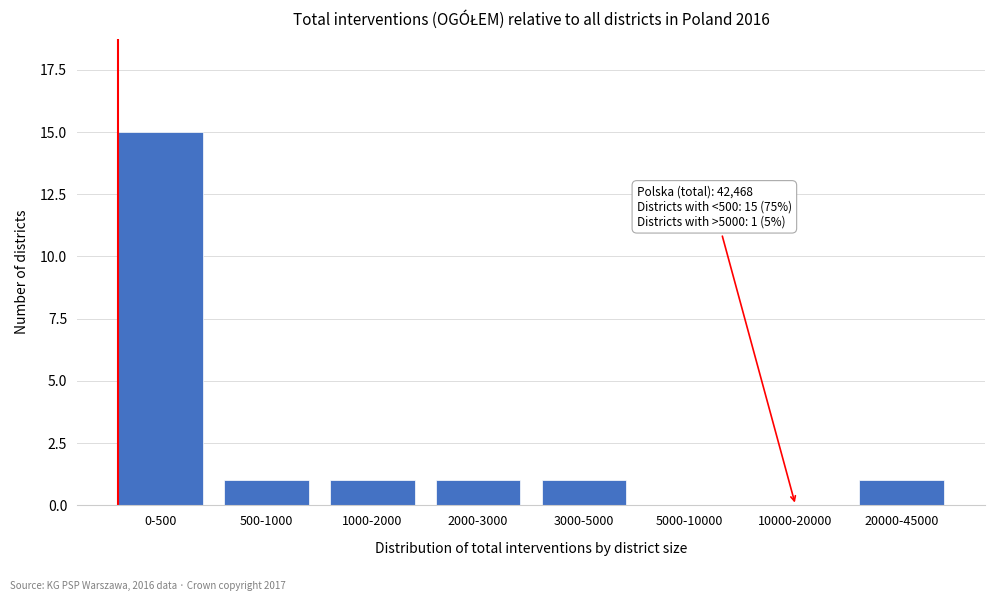

Reading left to right, extract all data points from this chart.

0-500=15	500-1000=1	1000-2000=1	2000-3000=1	3000-5000=1	5000-10000=0	10000-20000=0	20000-45000=1